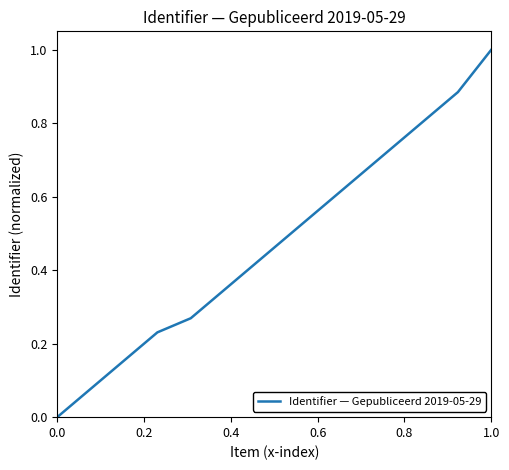

What is the maximum value shown in the chart?

1.0